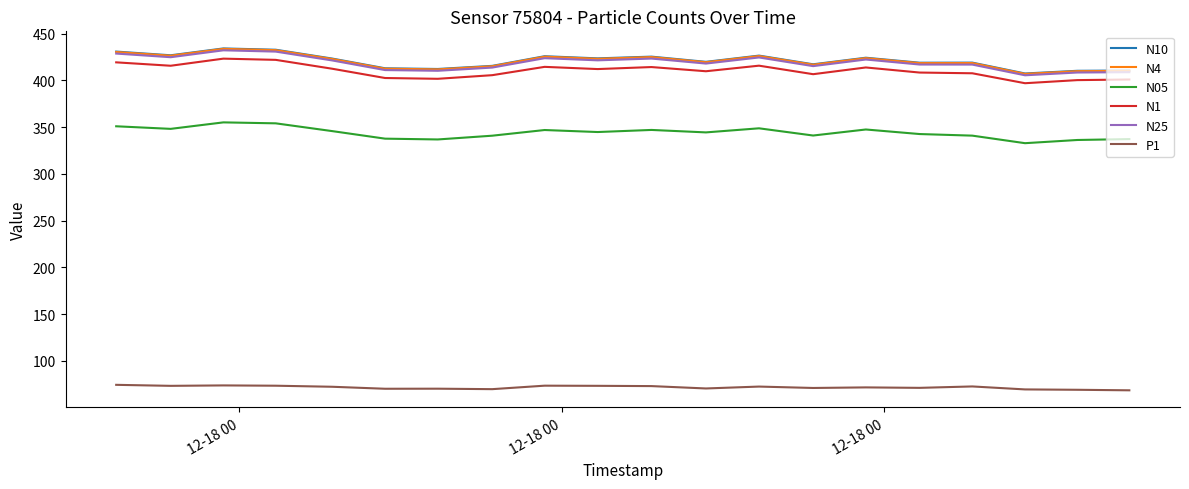

True or false: N25 and P1 intersect in this chart.

False